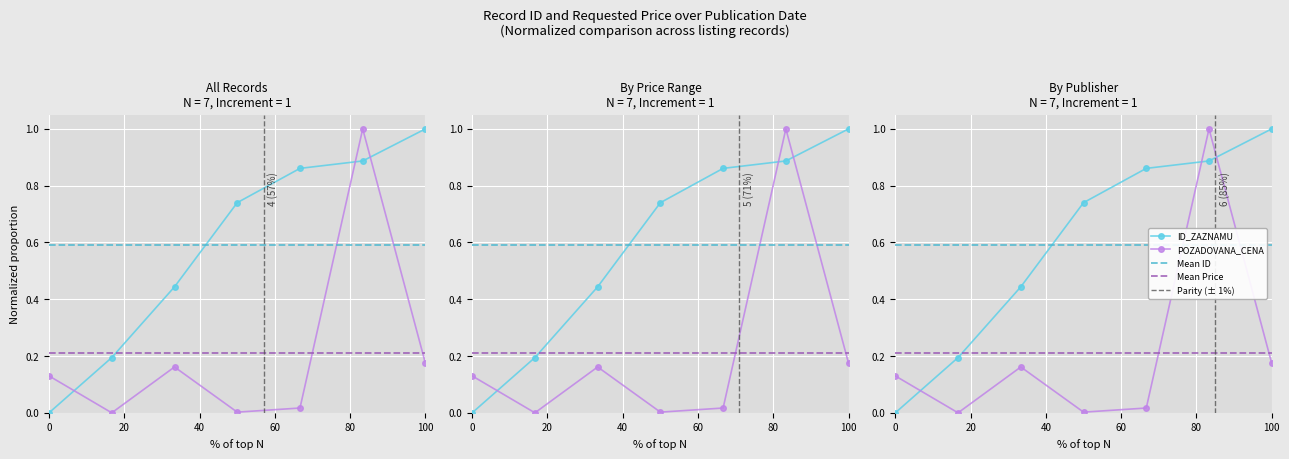

What are all the series names shown in the legend?

ID_ZAZNAMU, POZADOVANA_CENA